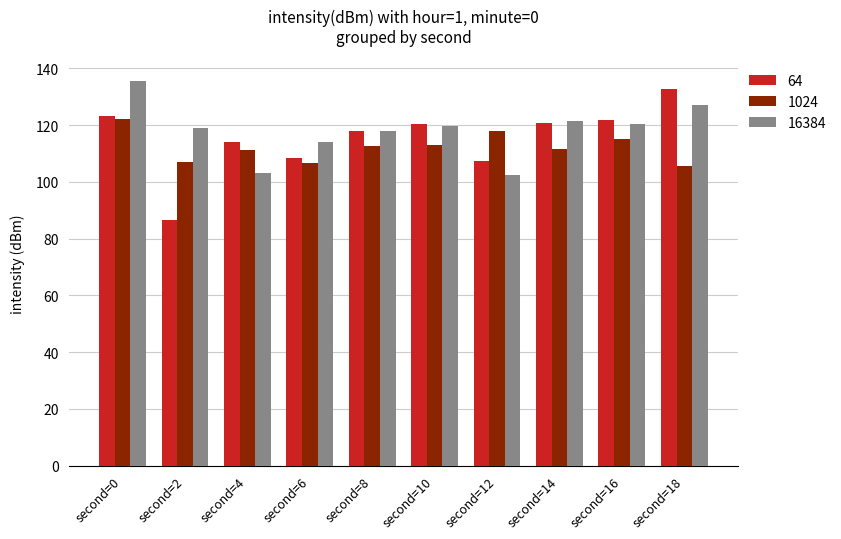

Which series has the widest spread of values?

64